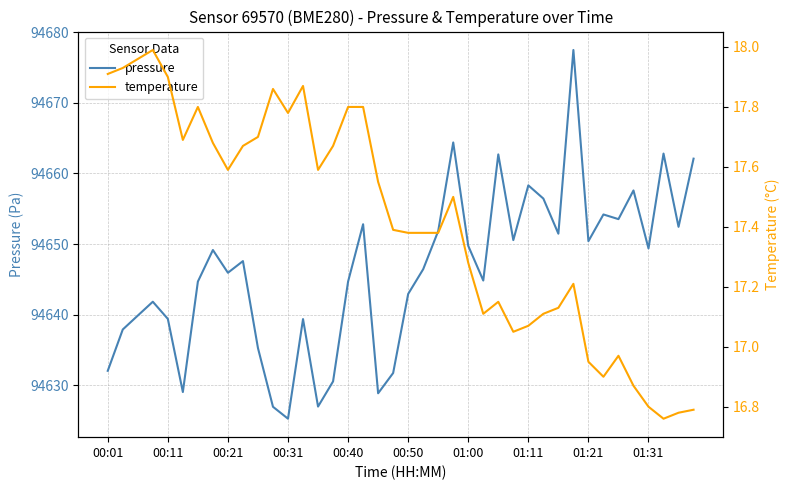

True or false: pressure has a value of 150339.2 at 00:21.

False